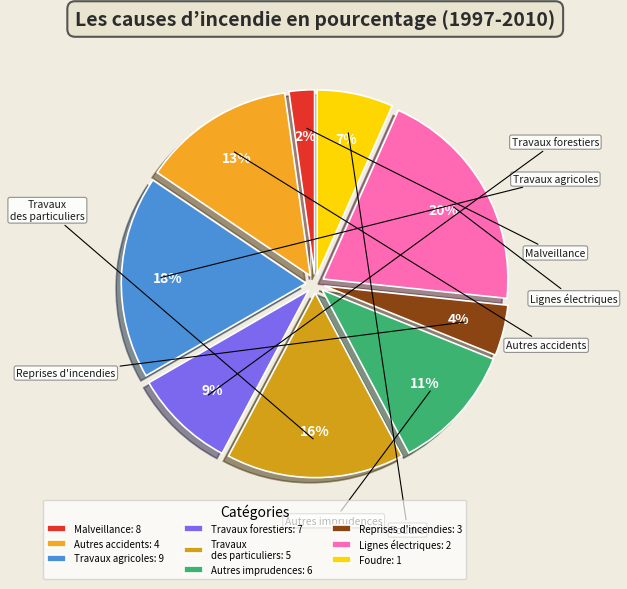

How many slices are in this pie chart?

9